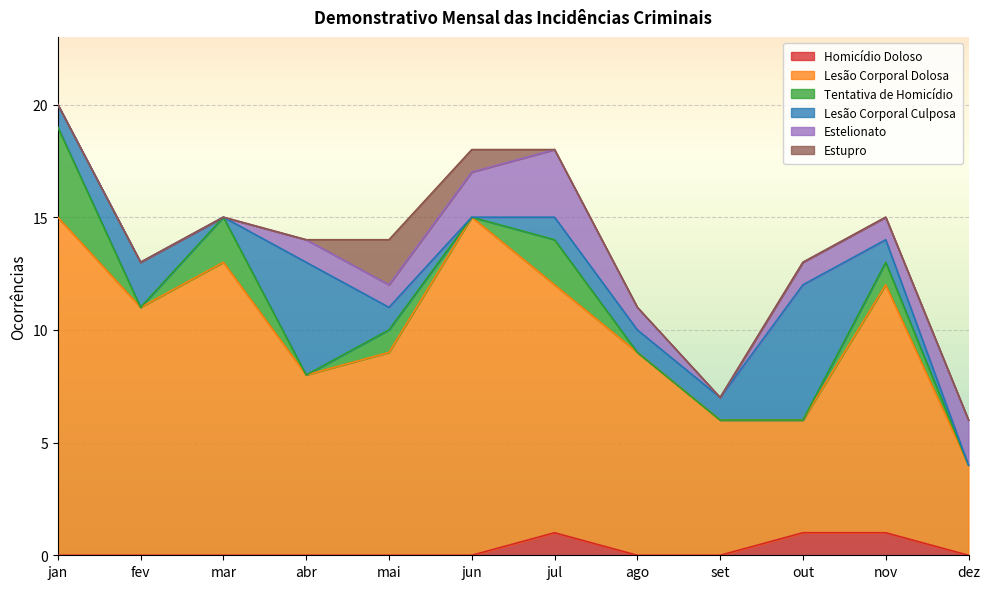

The value of Lesão Corporal Dolosa at set is 2. True or false?

False